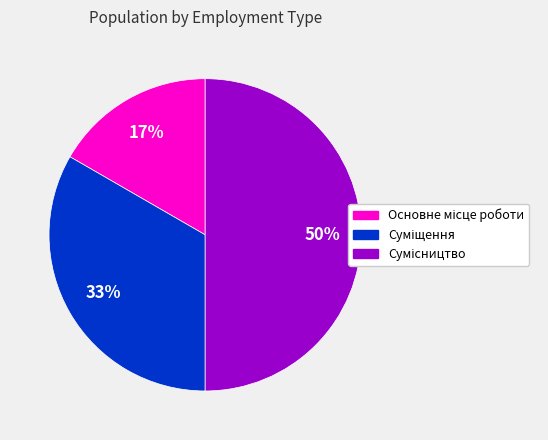

Count the number of slices in the pie.

3